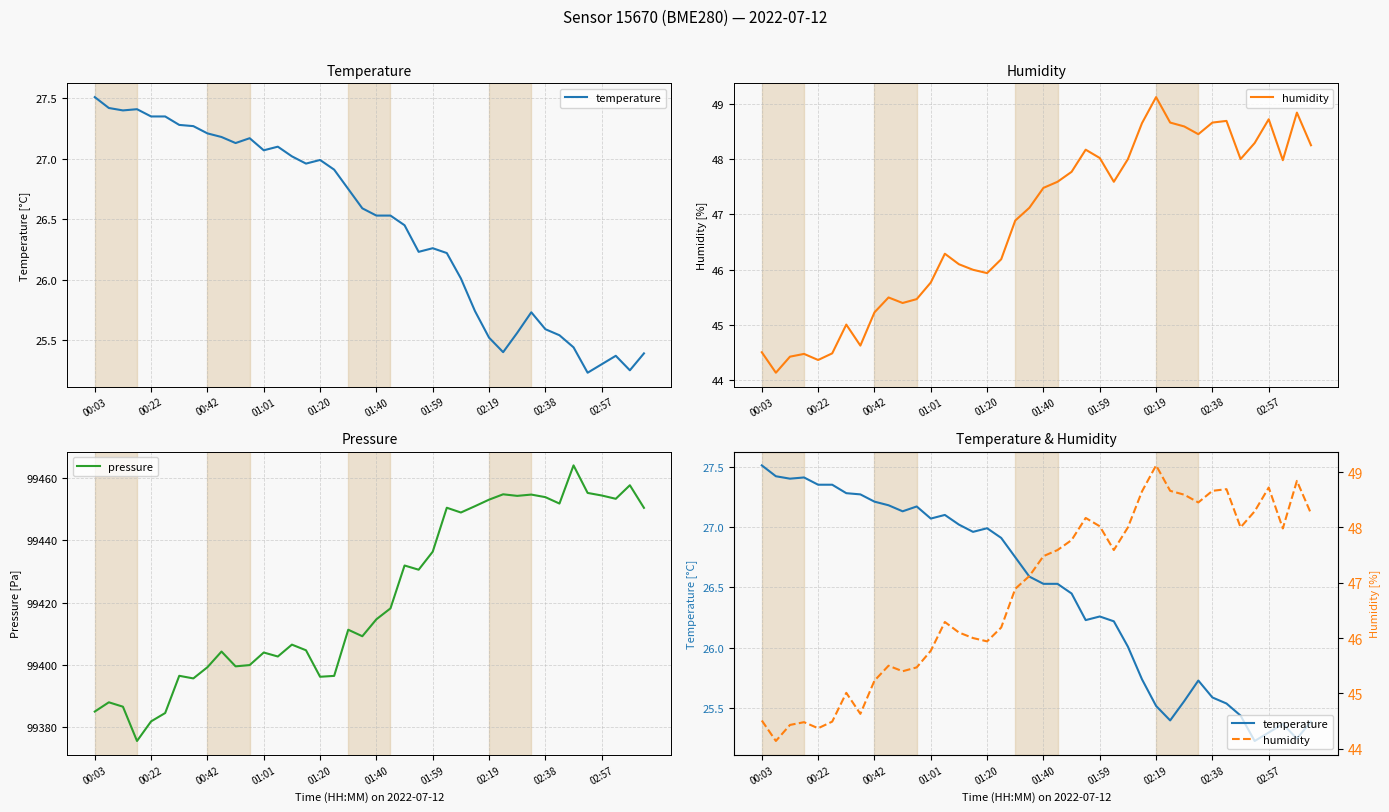

In pressure, how many points are lower than both neighbors (excluding endpoints)?

11